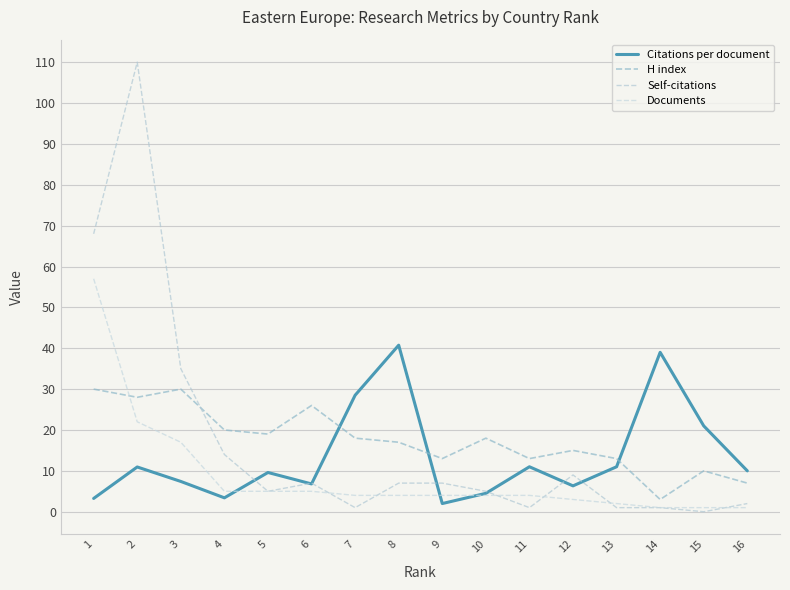

List the series in order of their peak value, lowest first.

H index, Citations per document, Documents, Self-citations